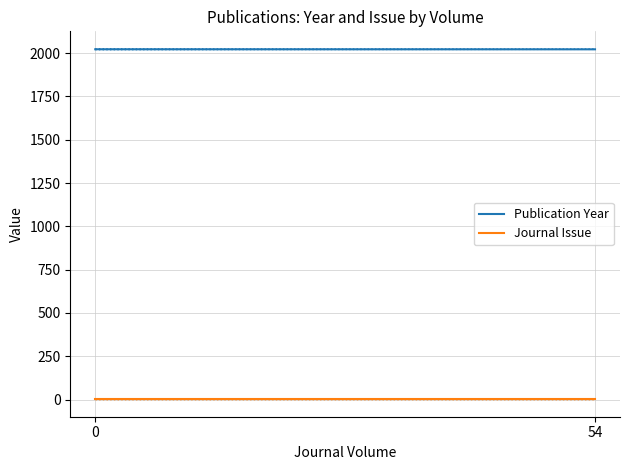

What is the maximum value for Journal Issue?

2.0